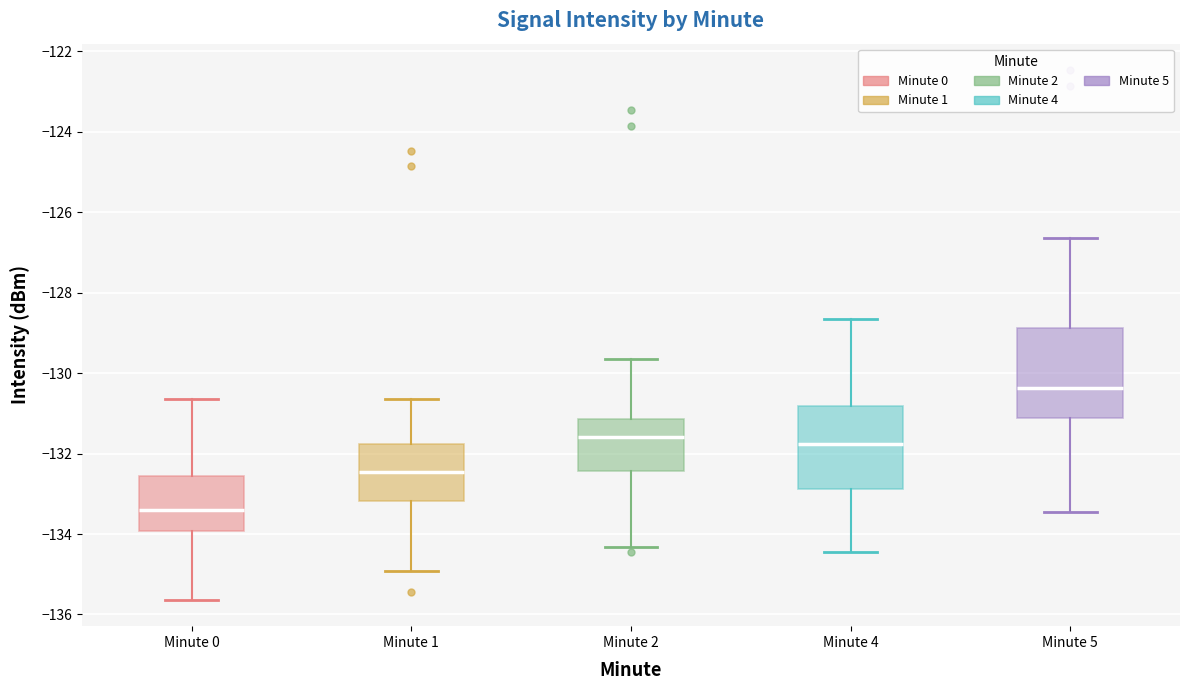

Reading left to right, transcribe this box plot: for each box, give where its median line is, the range the box spans, and where its two whiskers end, as read against the y-axis. The values are not printed on the chart, so give them approximately, as read against the axis.

Minute 0: median -133.4, box -134.0 to -132.6, whiskers -135.6 to -130.6
Minute 1: median -132.4, box -133.2 to -131.8, whiskers -135.0 to -130.6
Minute 2: median -131.6, box -132.4 to -131.2, whiskers -134.4 to -129.6
Minute 4: median -131.8, box -132.8 to -130.8, whiskers -134.4 to -128.6
Minute 5: median -130.4, box -131.2 to -128.8, whiskers -133.4 to -126.6